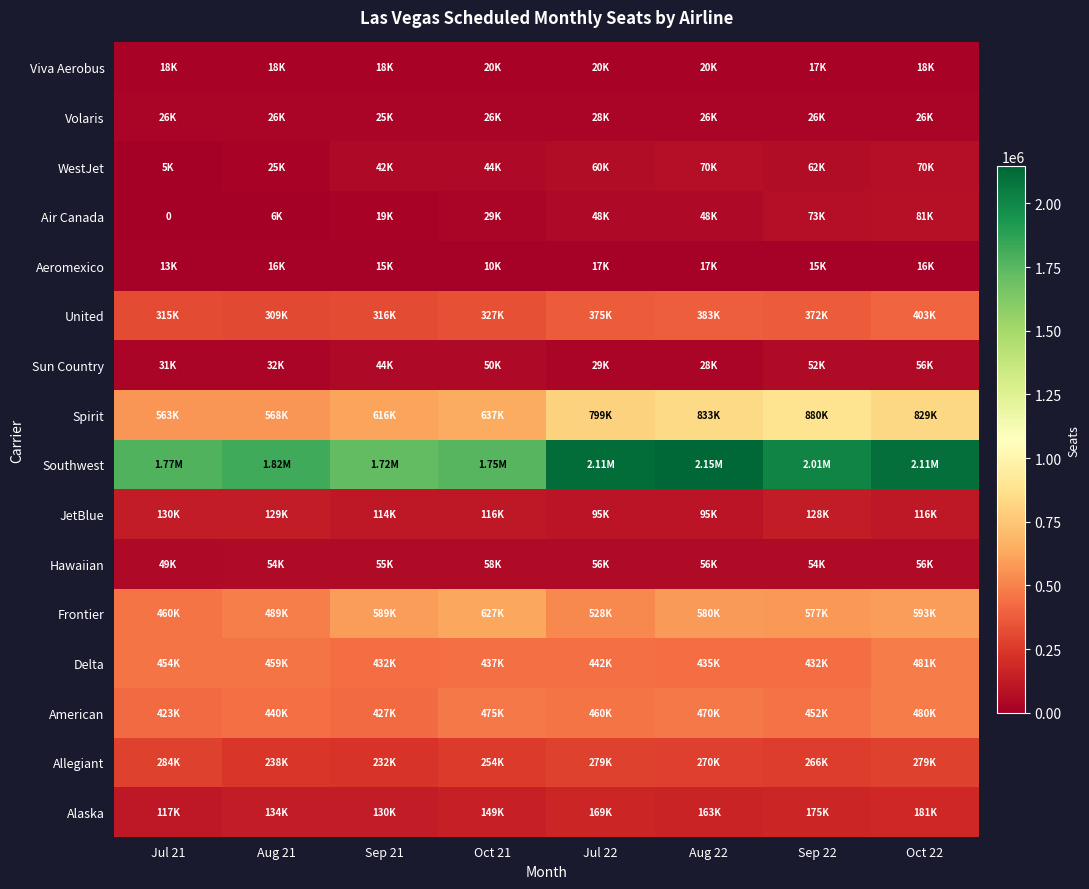

Is it true that Spirit equals 1038622 at Oct 21?

False